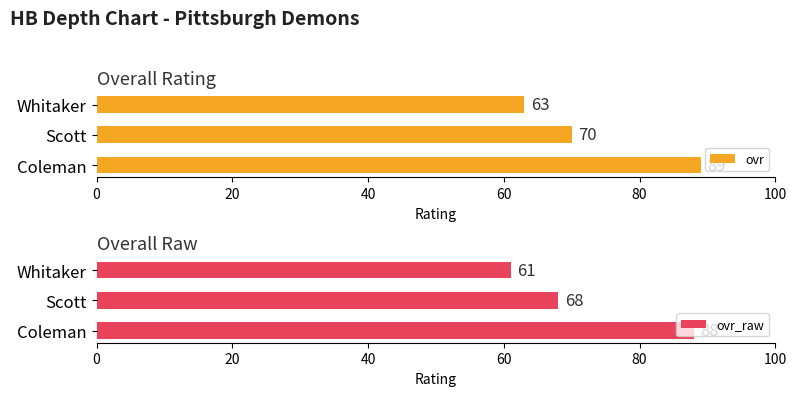

What is the difference between the second highest and minimum values in the ovr series?

7